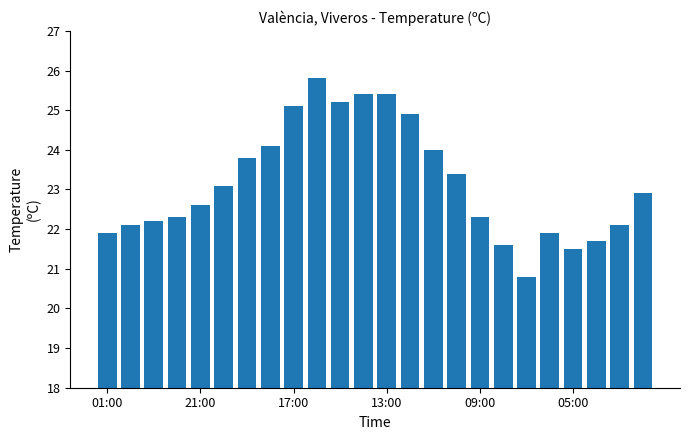

How many categories are shown in the chart?

24